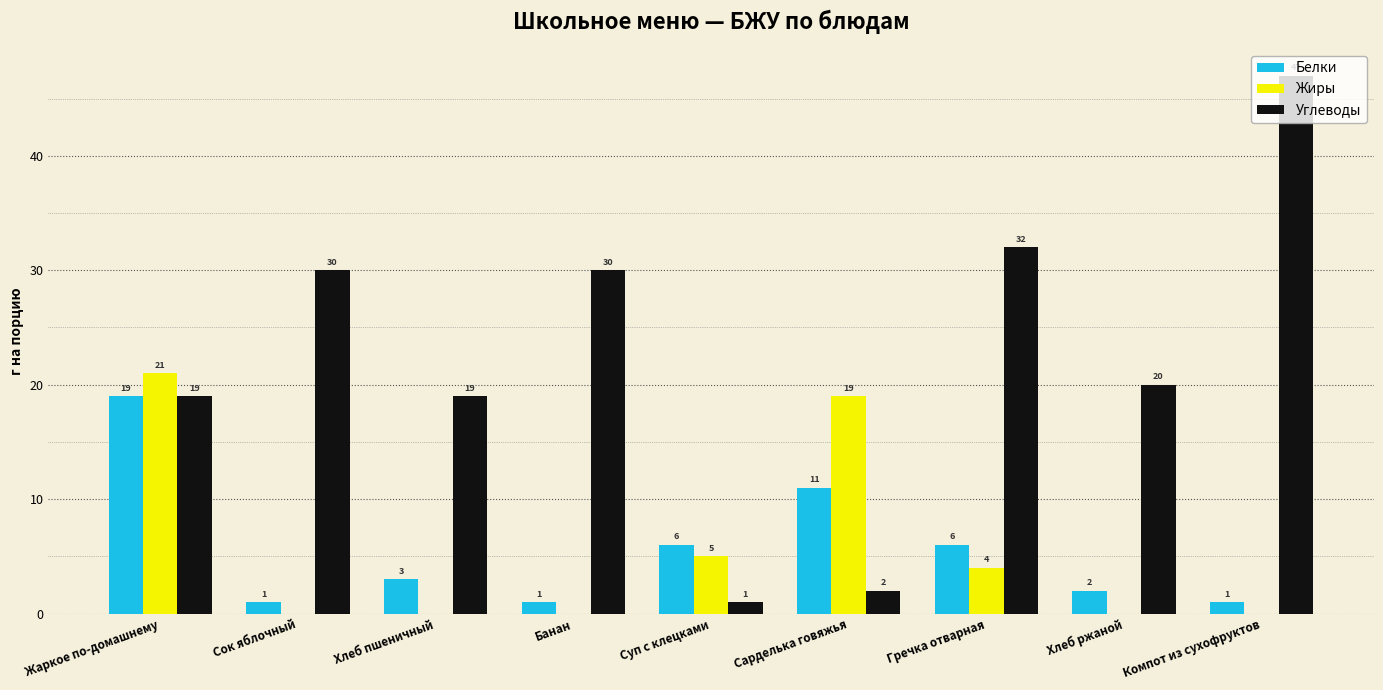

What is the difference between the Белки values at Хлеб ржаной and Сок яблочный?

1